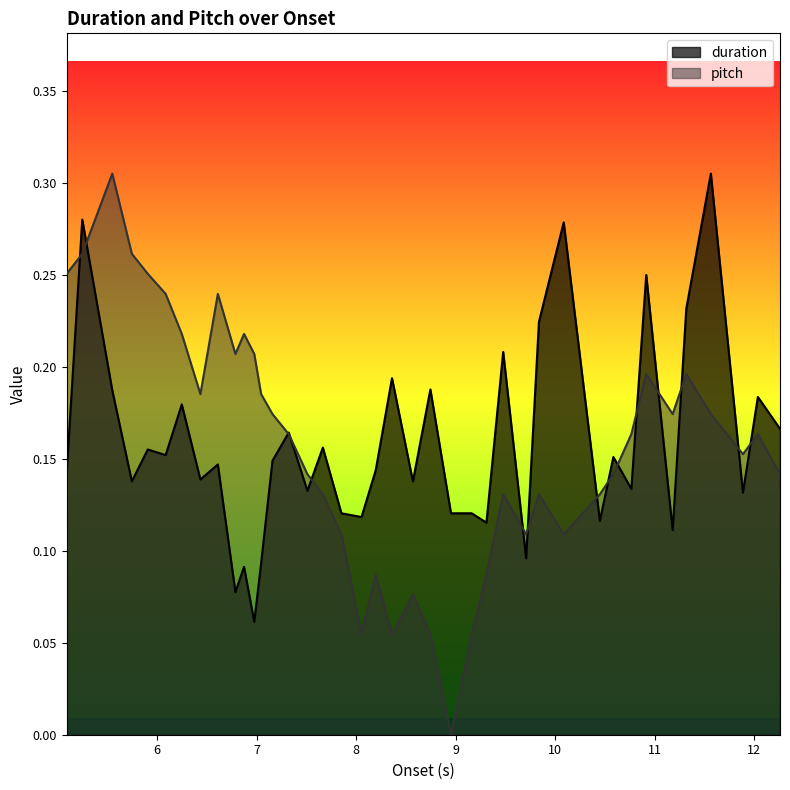

How many interior local valleys does the pitch series have?

9